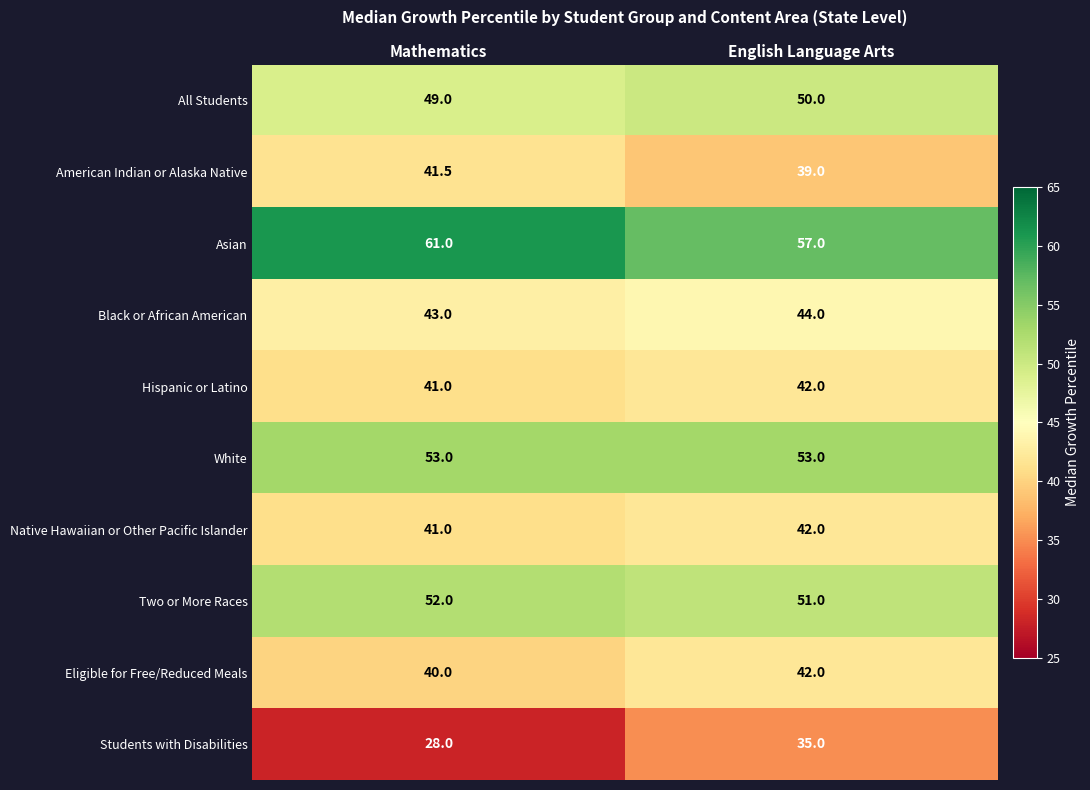

Which series has the largest range (max minus min)?

Students with Disabilities